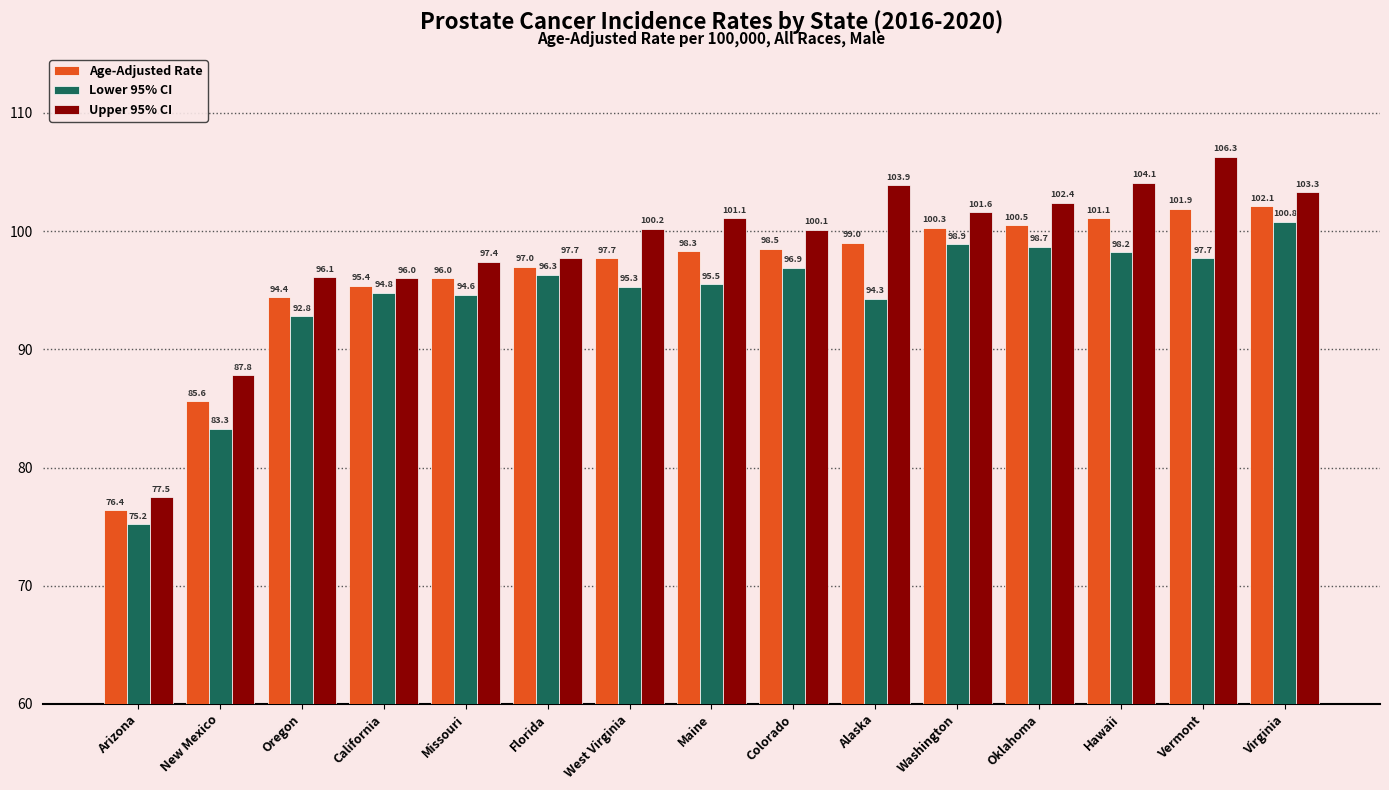

Are the bars grouped side by side (vs. stacked)?

Yes